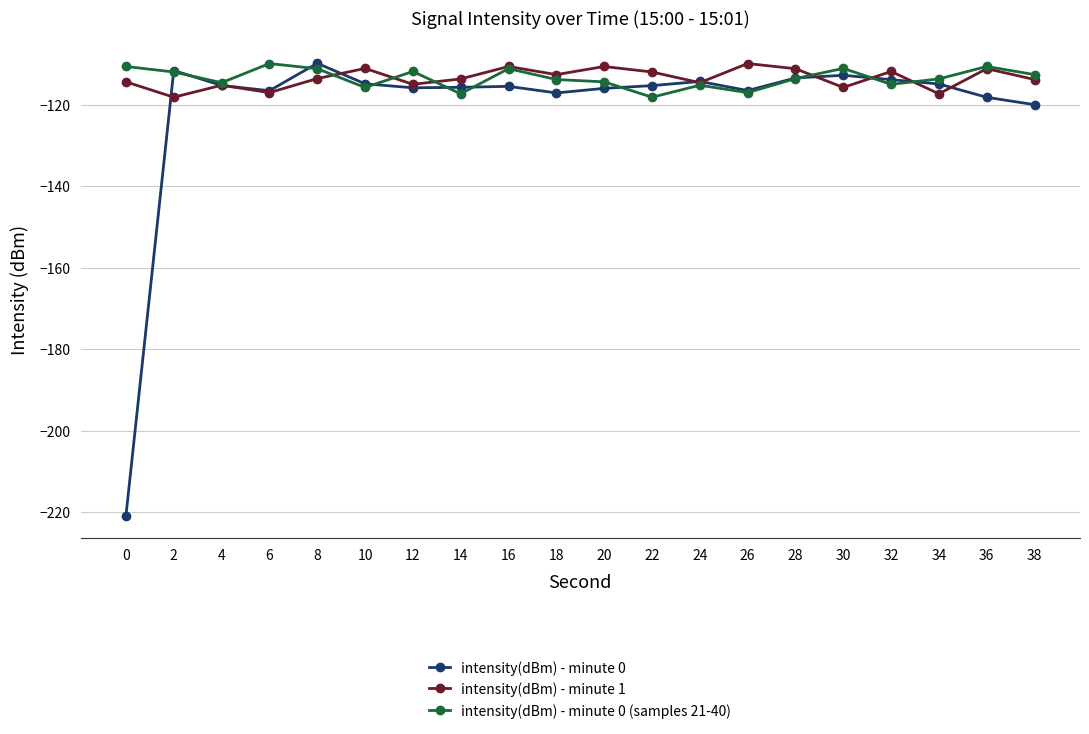

How many interior local peaks does the intensity(dBm) - minute 1 series have?

7